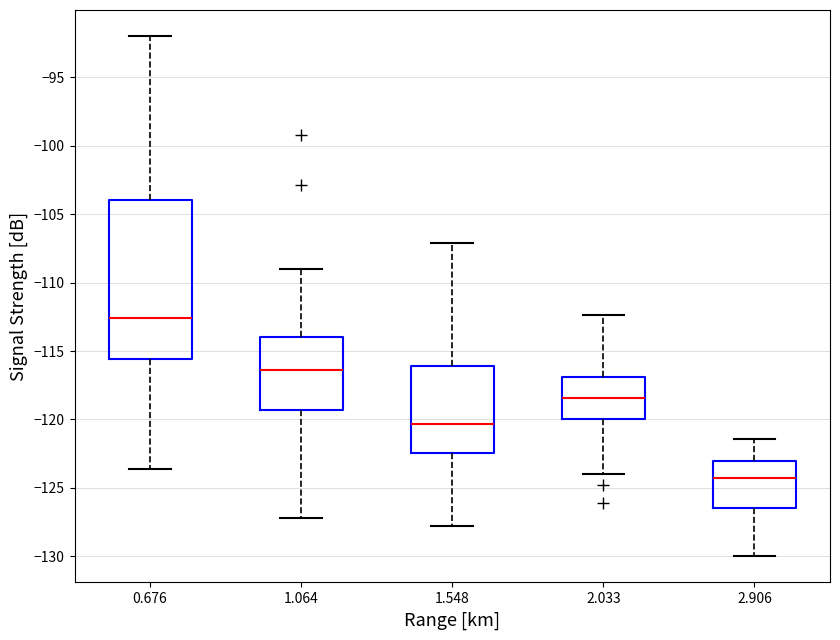

Where does the median line of the box at x = 2.906 sit on the y-axis? The values are not printed on the chart, so give them approximately, as read against the axis.

-124.5